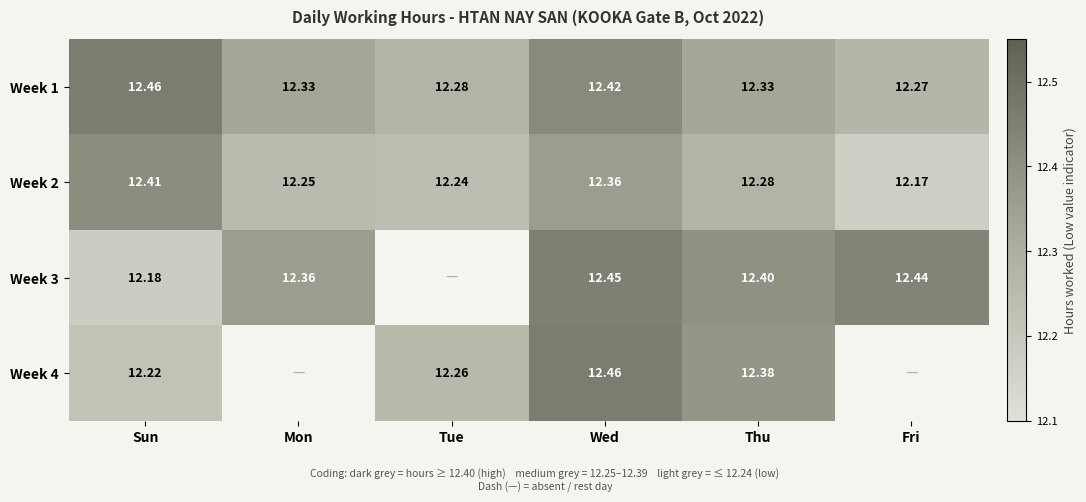

Where is Week 1 nearest to the value 12?

Fri